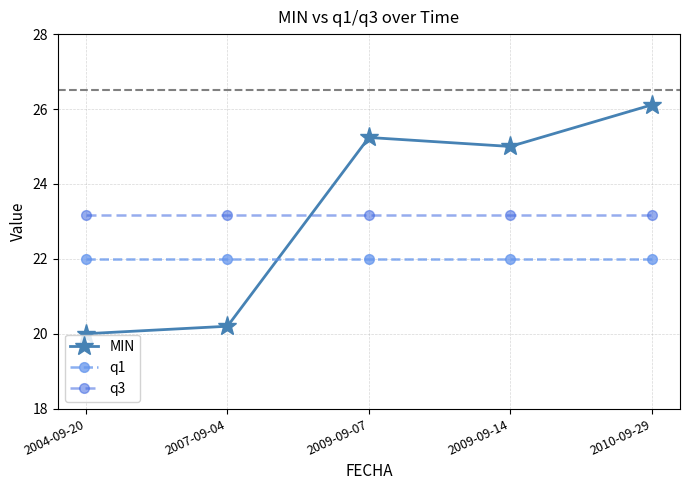

What is the difference between the highest and lowest values at 2007-09-04?

3.0